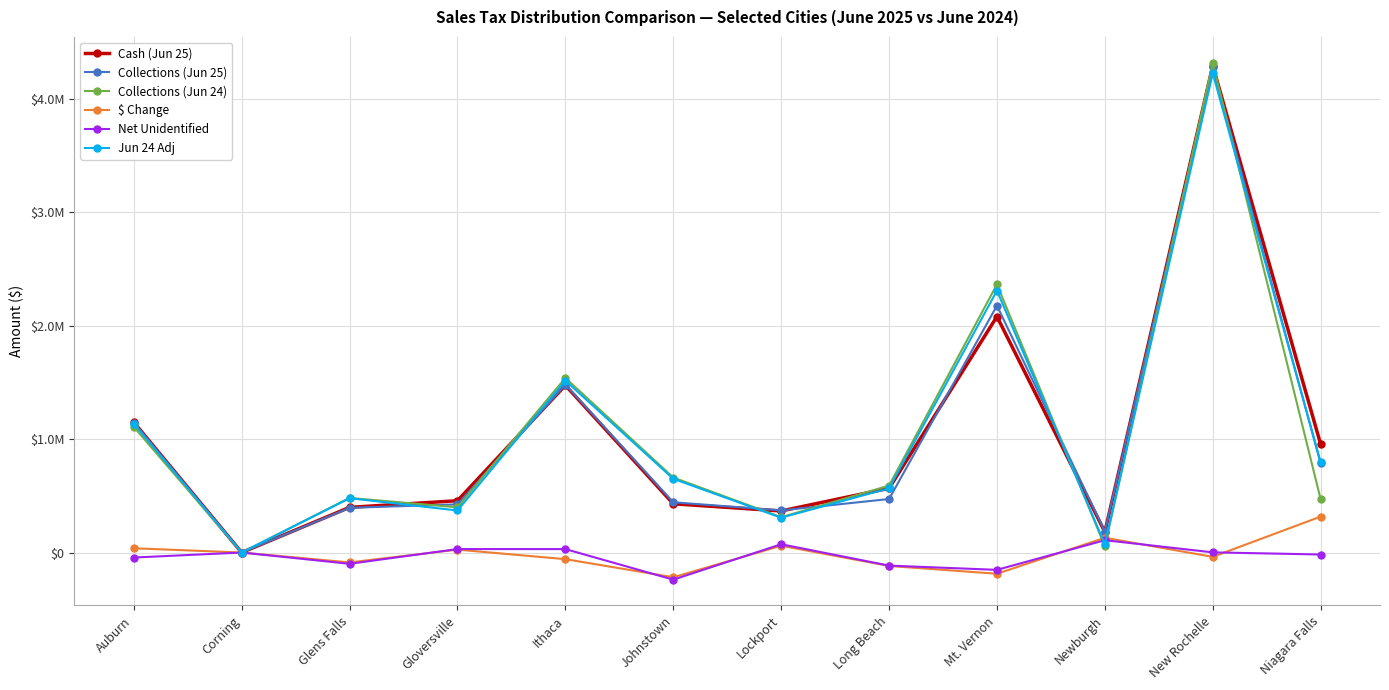

What is the difference between the second highest and second lowest values in the Net Unidentified series?

225777.5